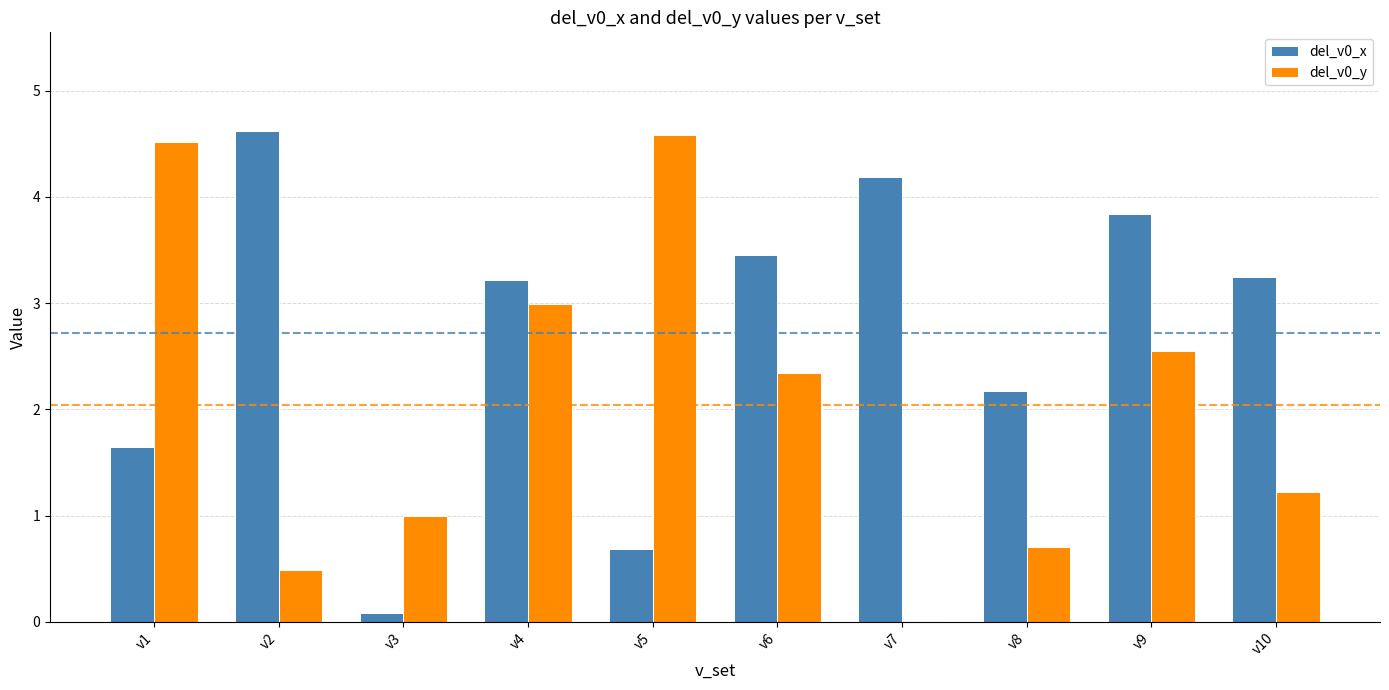

What is the highest value of the del_v0_x series?

4.6